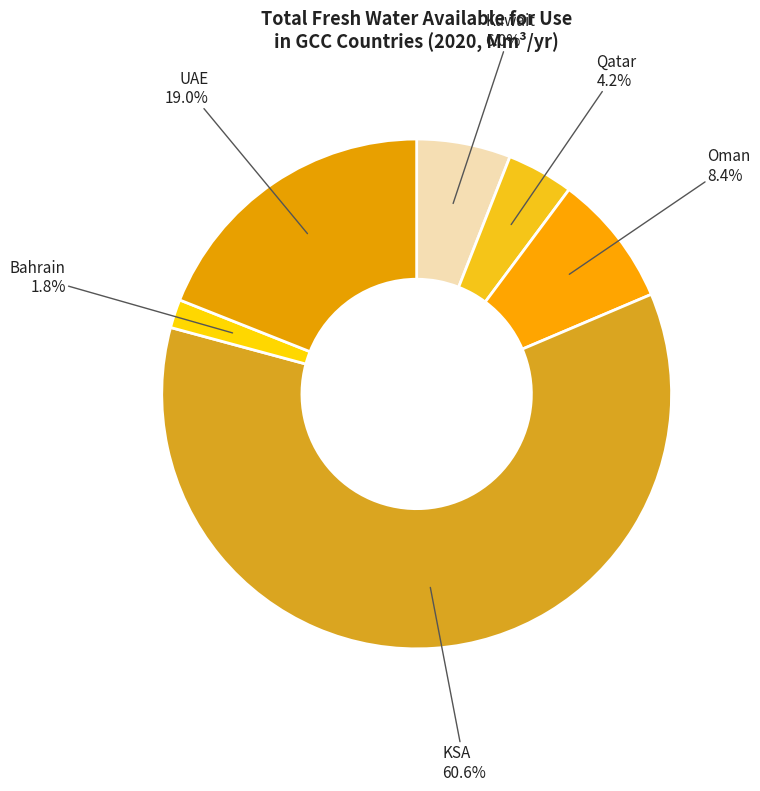

To the nearest percent, what is the difference between the largest and smallest slice percentages?

59%